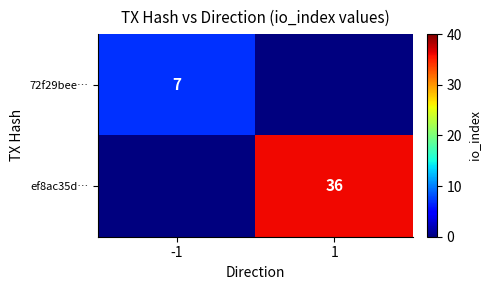

The value of 72f29bee… at -1 is 4. True or false?

False